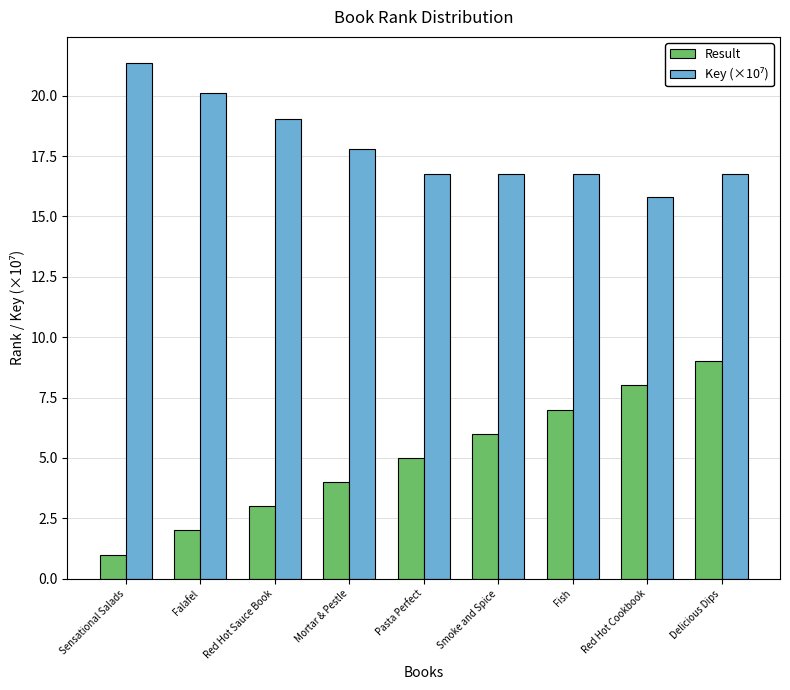

List the labels in order of Result value, smallest first.

Sensational Salads, Falafel, Red Hot Sauce Book, Mortar & Pestle, Pasta Perfect, Smoke and Spice, Fish, Red Hot Cookbook, Delicious Dips